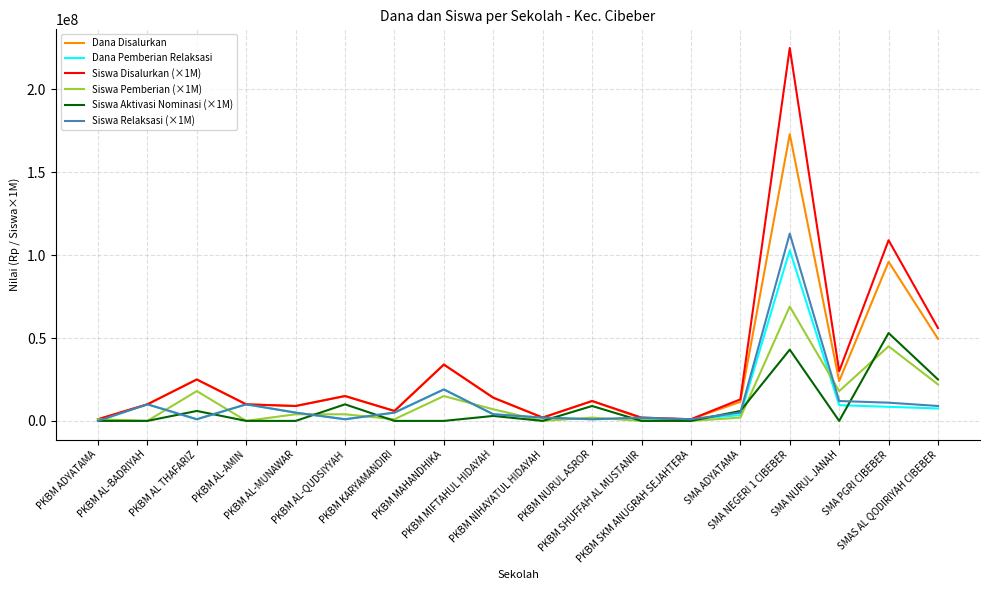

How many positive values does the Siswa Relaksasi (×1M) series have?

17